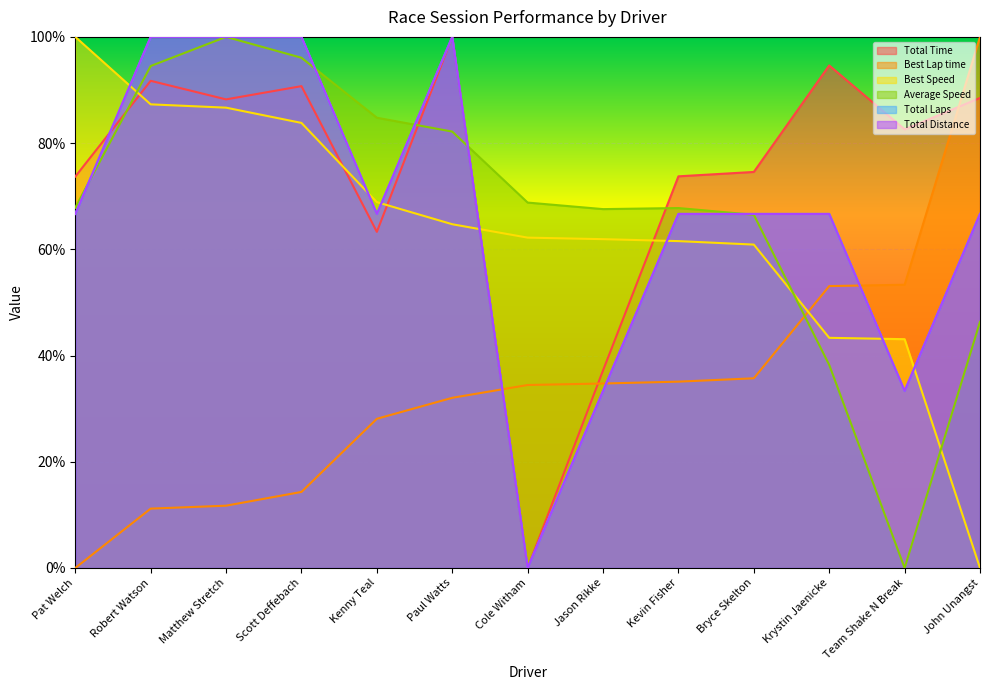

What are all the series names shown in the legend?

Total Time, Best Lap time, Best Speed, Average Speed, Total Laps, Total Distance